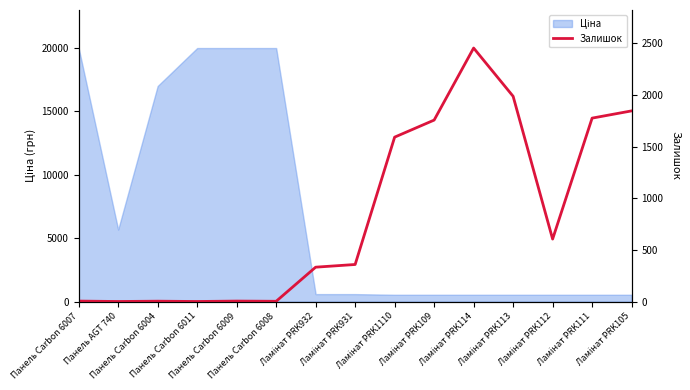

How many lines are shown in the chart?

1